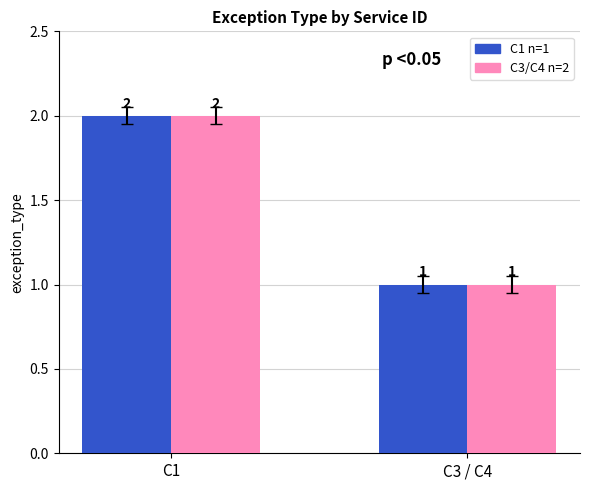

At which category is the sum across all series the highest?

C1